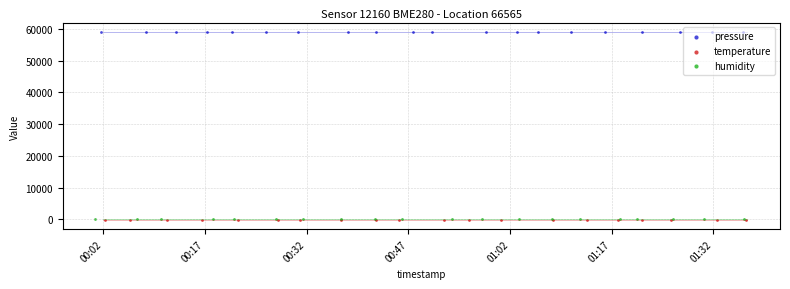

Which series has the largest total across all categories?

pressure